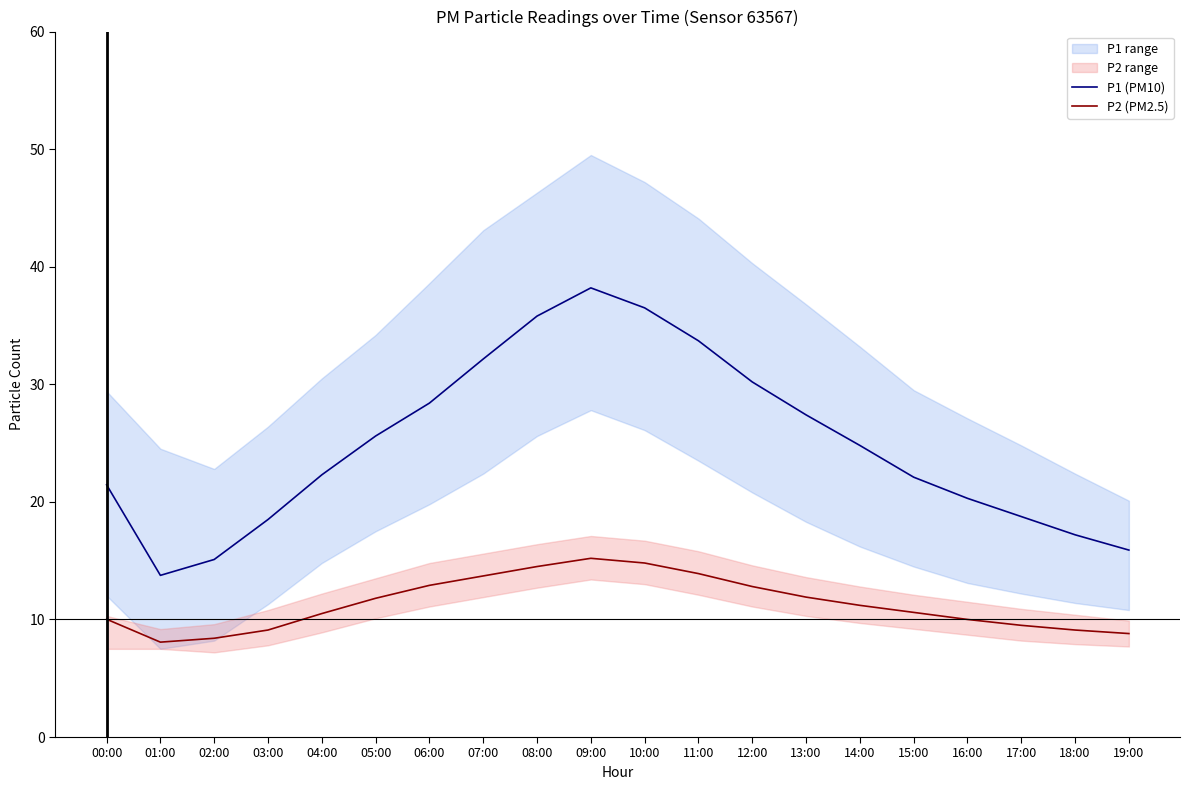

Which category has the lowest value in the P2 (PM2.5) series?

01:00